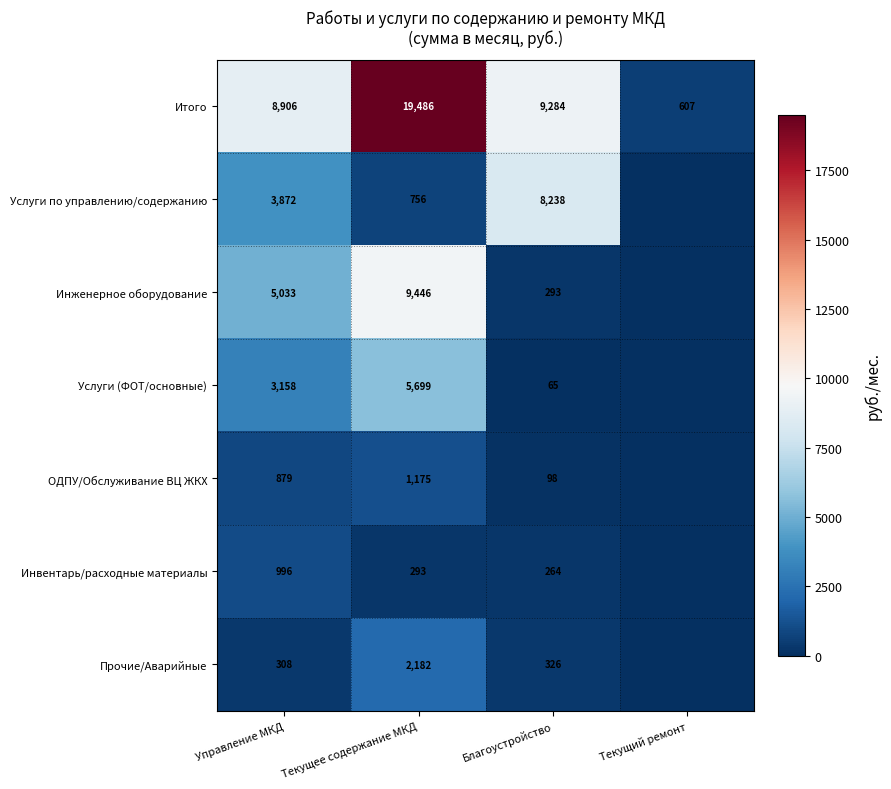

What is the total value across all series at Управление МКД?

23152